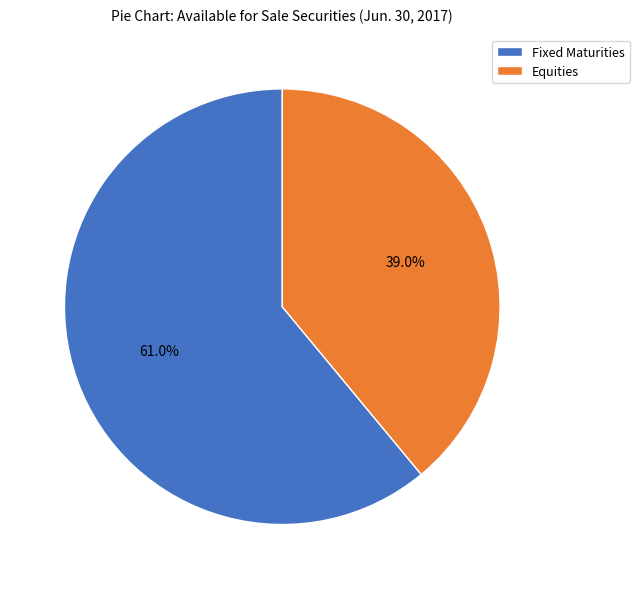

What is the majority slice?

Fixed Maturities